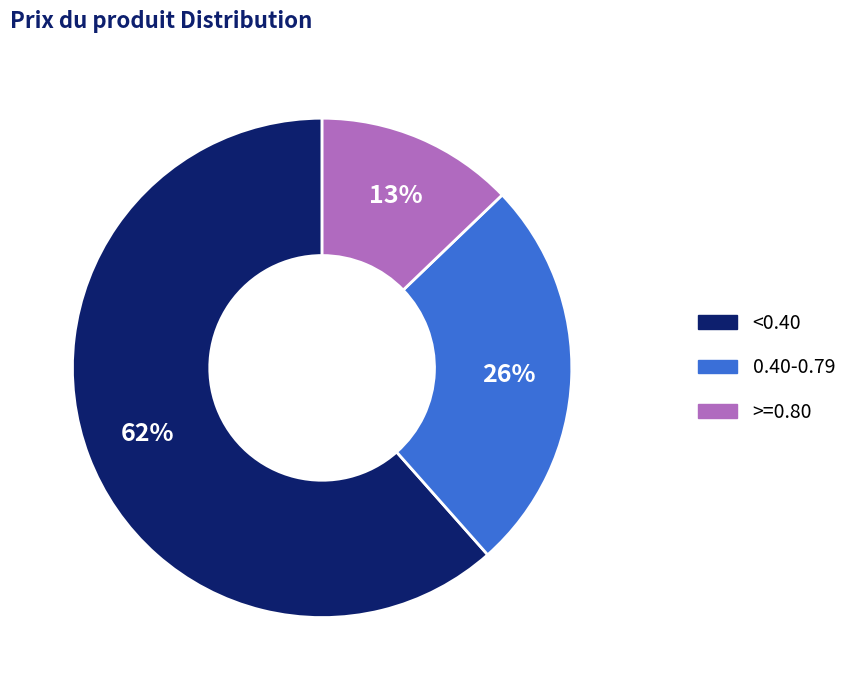

To the nearest percent, what is the difference between the largest and smallest slice percentages?

49%